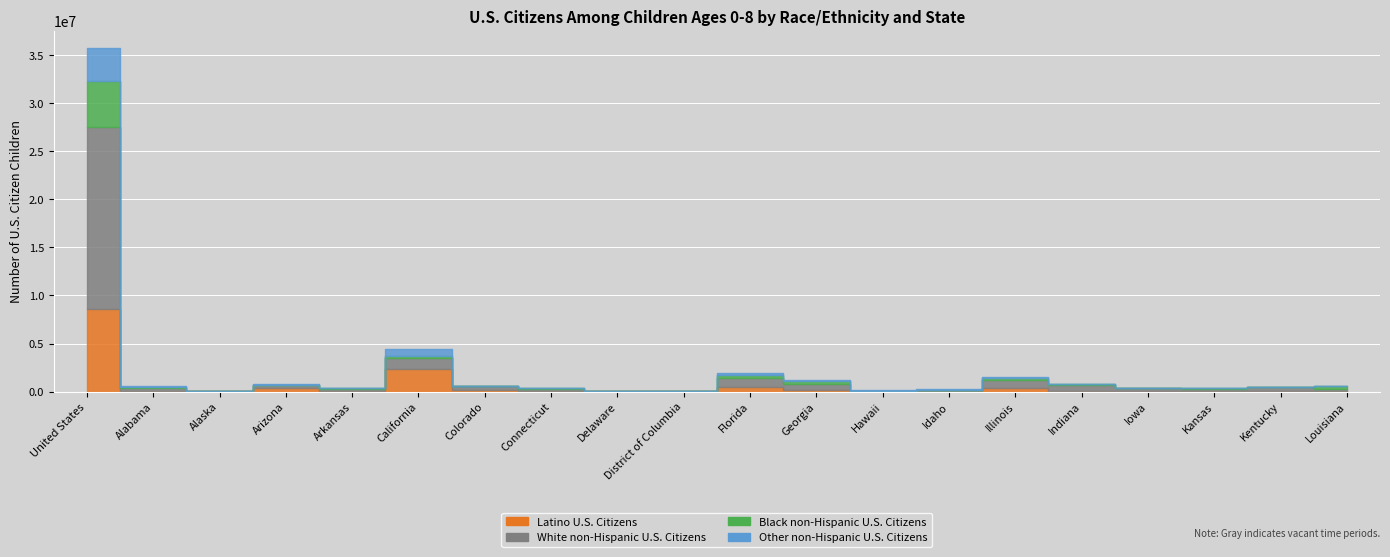

Does the chart display data point markers on the line(s)?

No